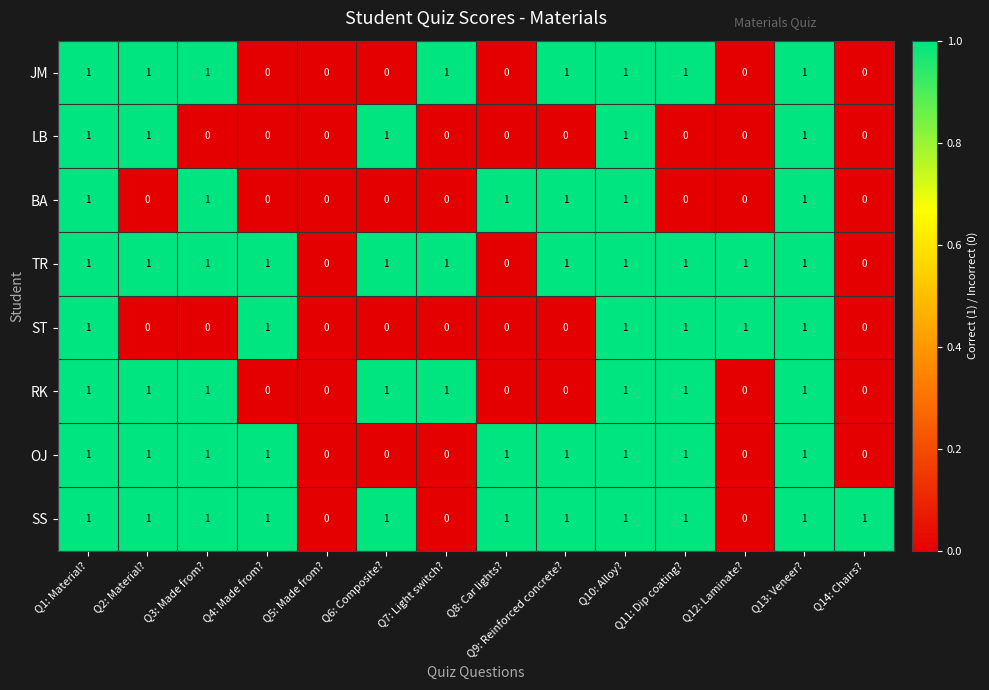

What is the sum of all BA values?

6